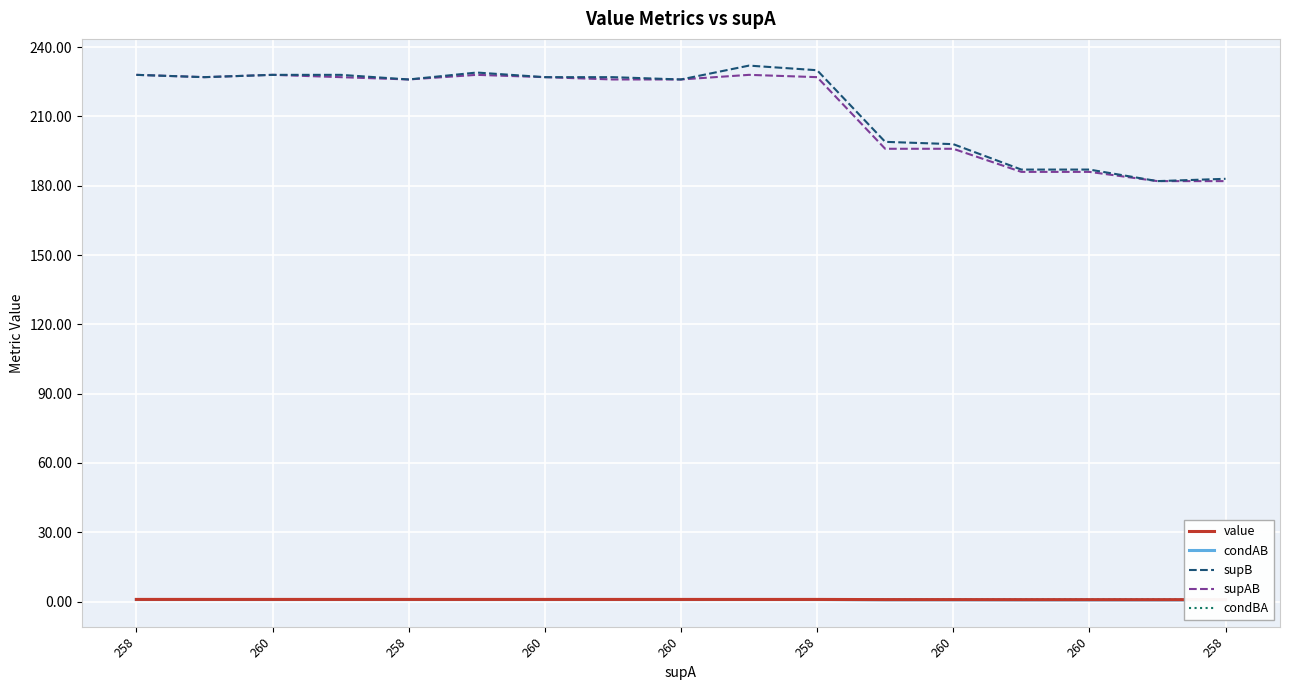

What is the average value of the supB series?

214.4